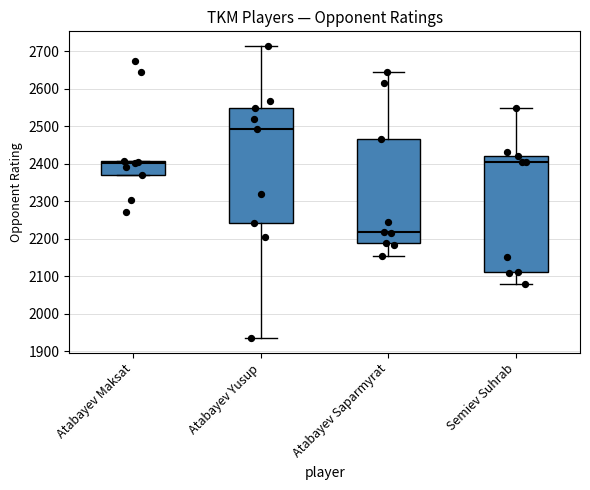

Which box's median line is the highest?

Atabayev Yusup